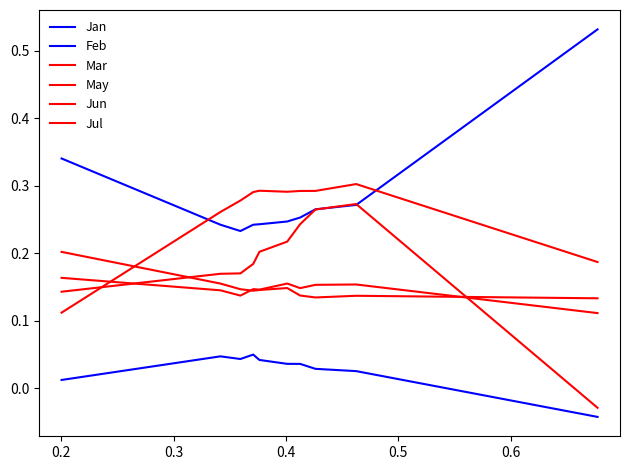

How many lines are shown in the chart?

6